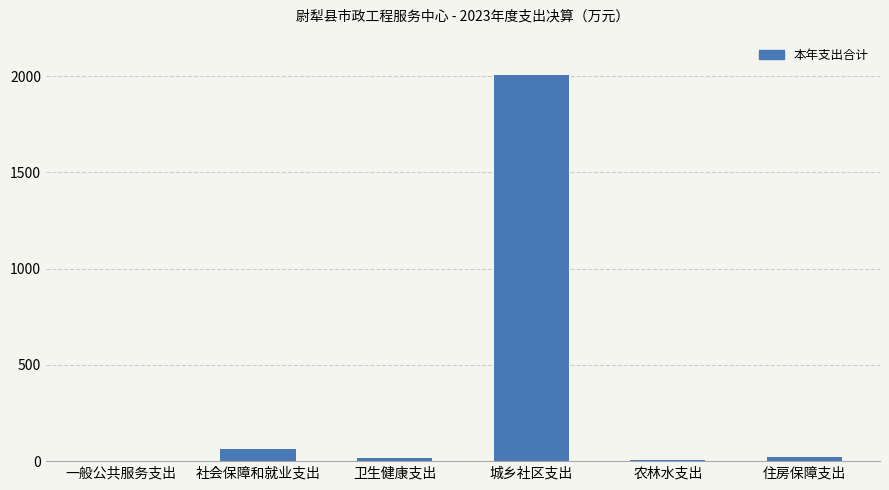

At which category does the chart reach its peak across all series?

城乡社区支出